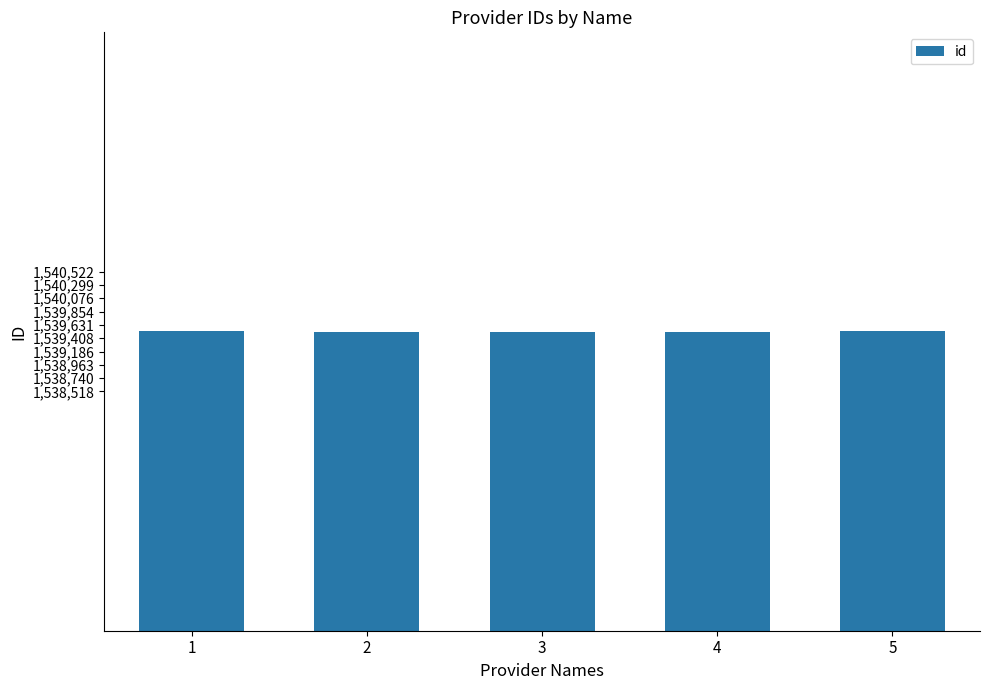

What is the ratio of the value at 3 to the value at 4?

1.0